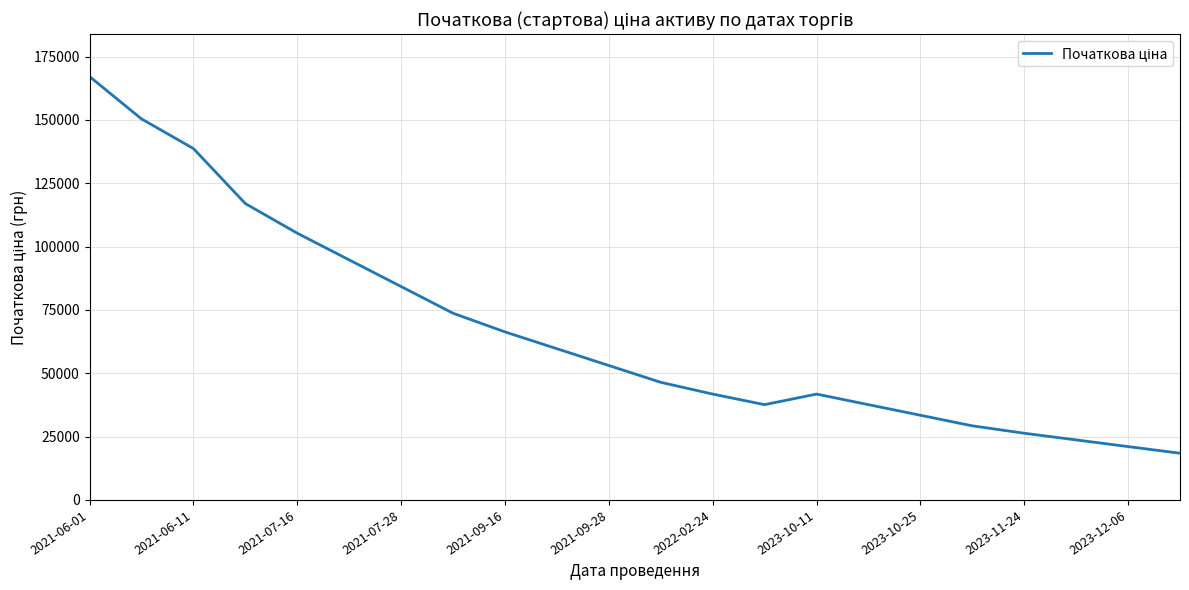

How many interior local valleys (lower than both neighbors) does the data have?

1